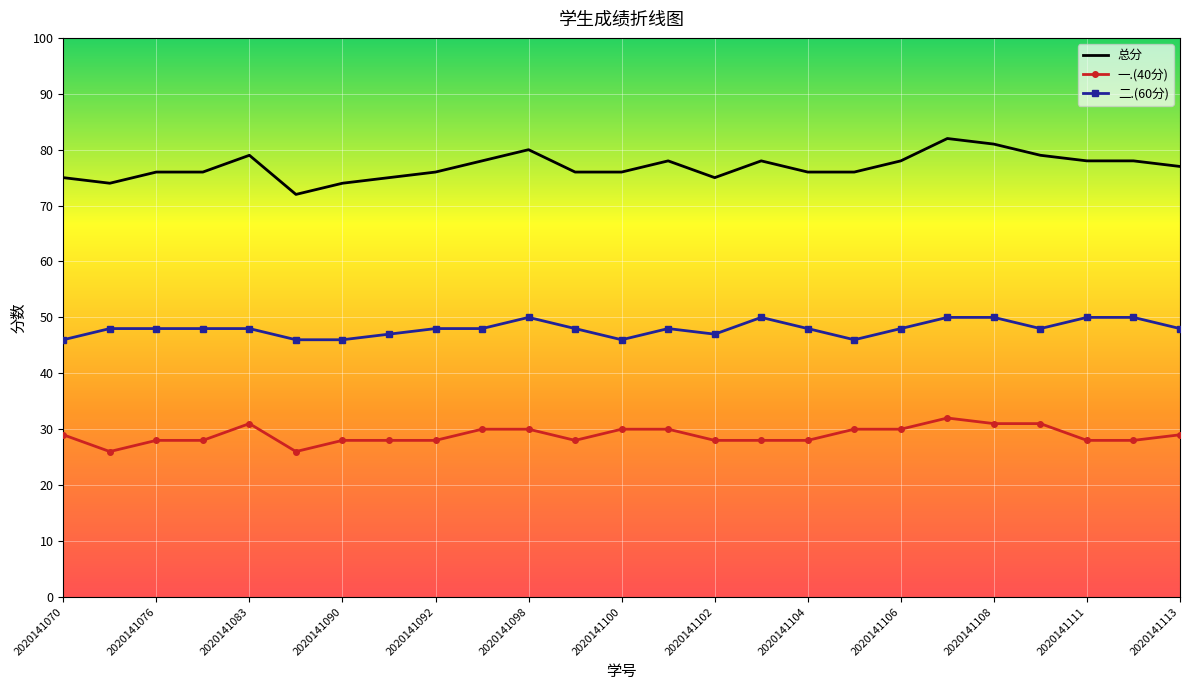

Which series has the largest range (max minus min)?

总分